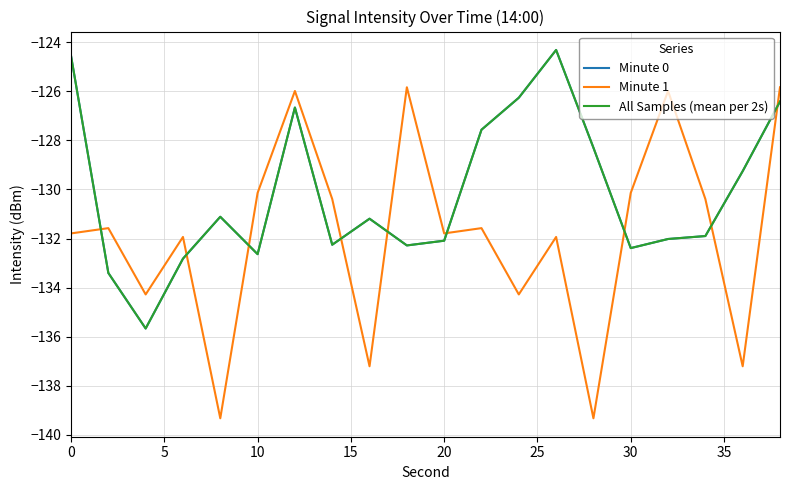

Does the chart have visible grid lines?

Yes